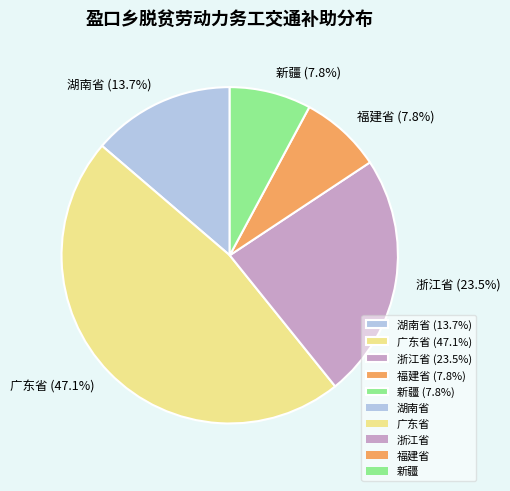

Which category has the biggest portion of the pie?

广东省 (47.1%)